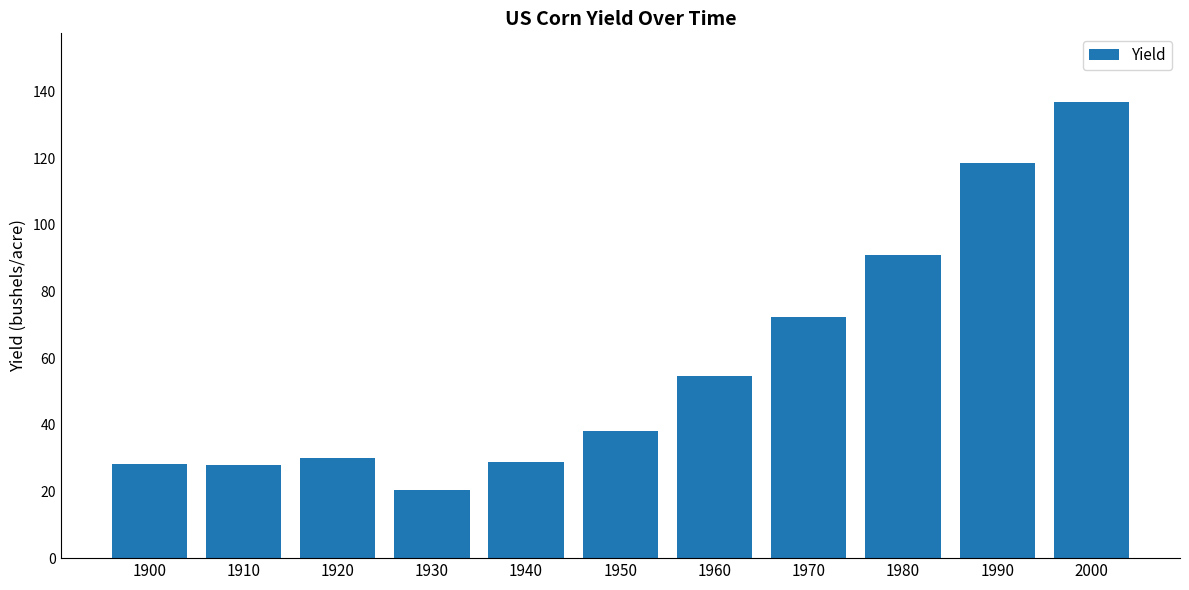

Between 1960 and 2000, which is larger?

2000